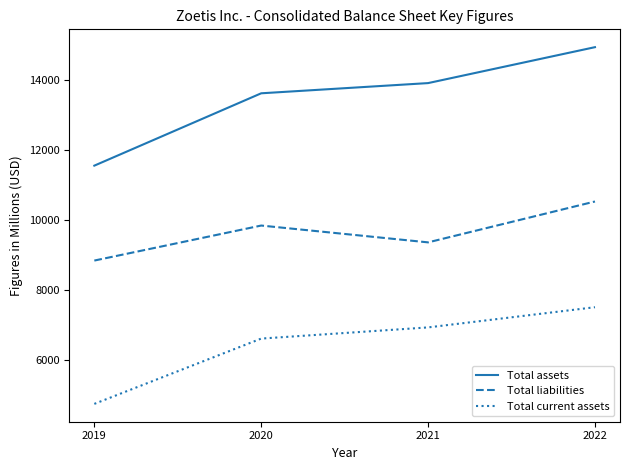

Where is Total current assets nearest to the value 6127?

2020